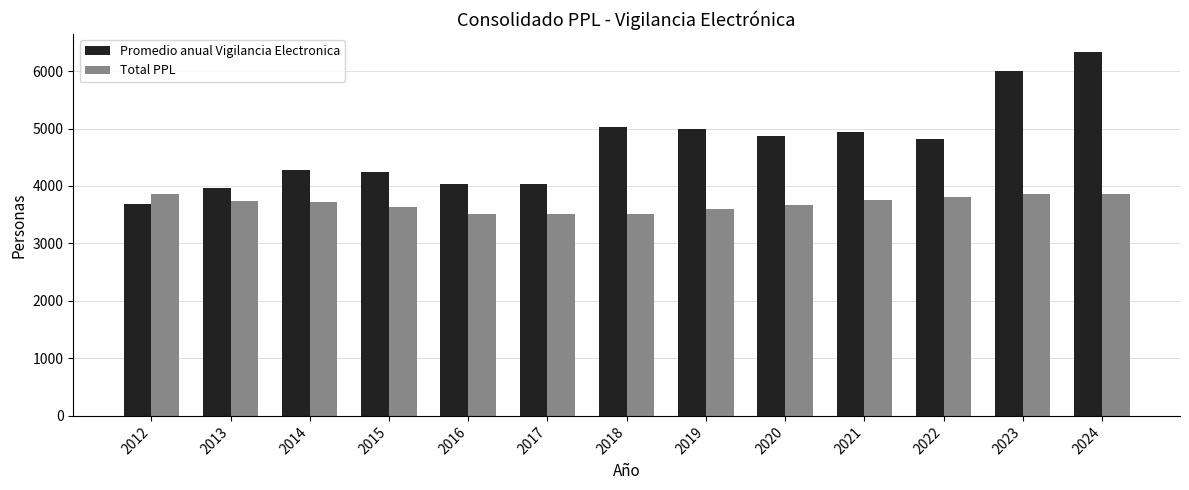

Rank the series by their average value, from highest to lowest.

Promedio anual Vigilancia Electronica, Total PPL